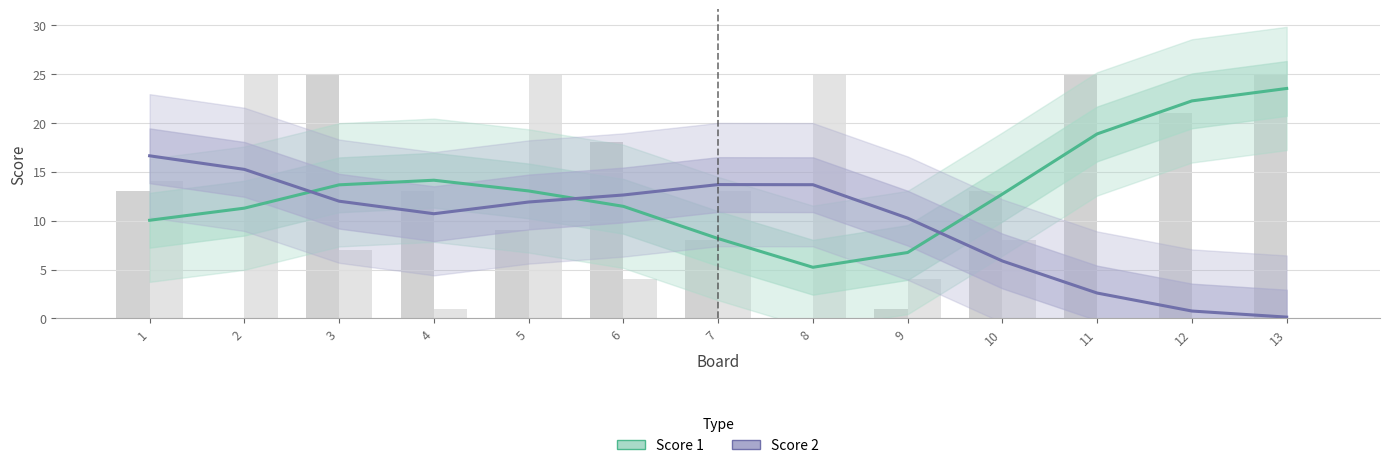

Reading left to right, list all the values displayed in this chart.

Score 1: 10.0	11.3	13.7	14.1	13.0	11.5	8.2	5.2	6.7	12.7	18.9	22.2	23.5
Score 2: 16.6	15.2	12.0	10.7	11.9	12.6	13.7	13.7	10.3	5.9	2.6	0.8	0.1